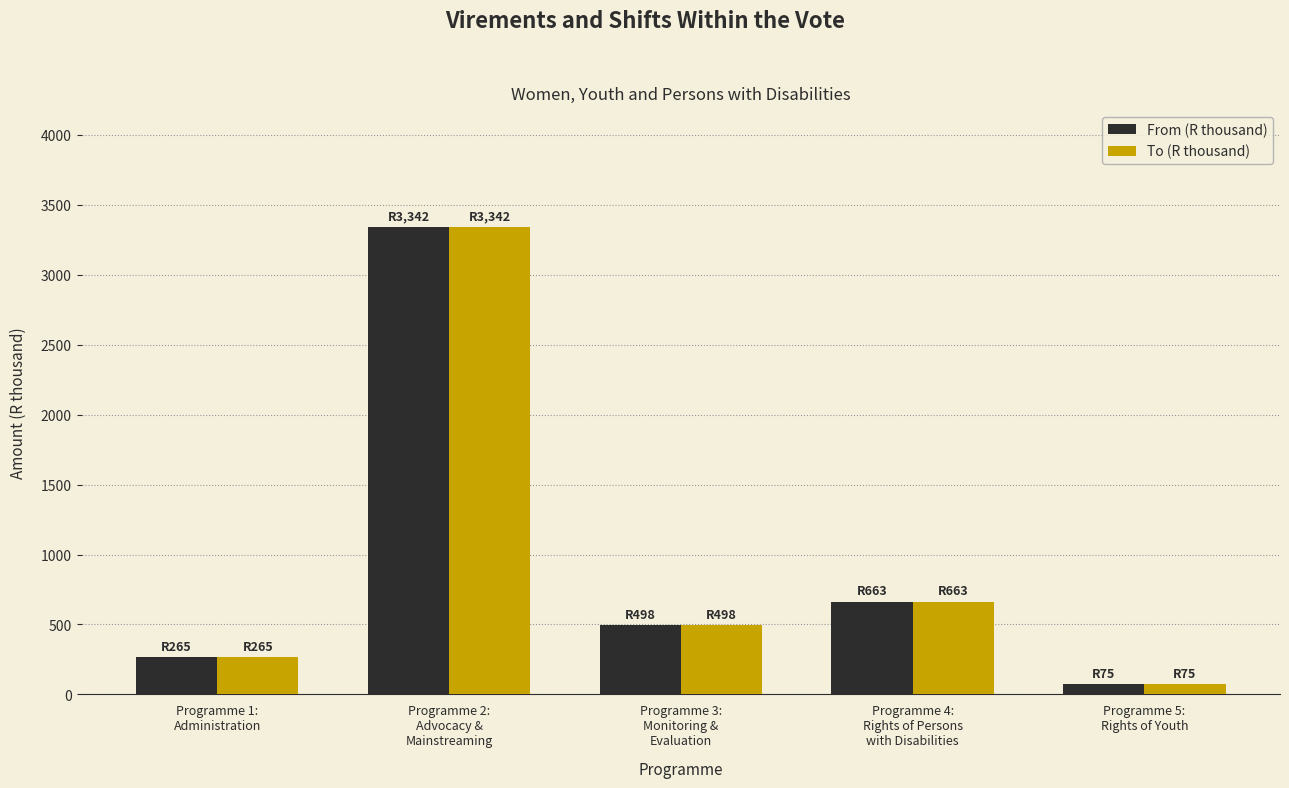

What position from the left is Programme 1:
Administration?

1